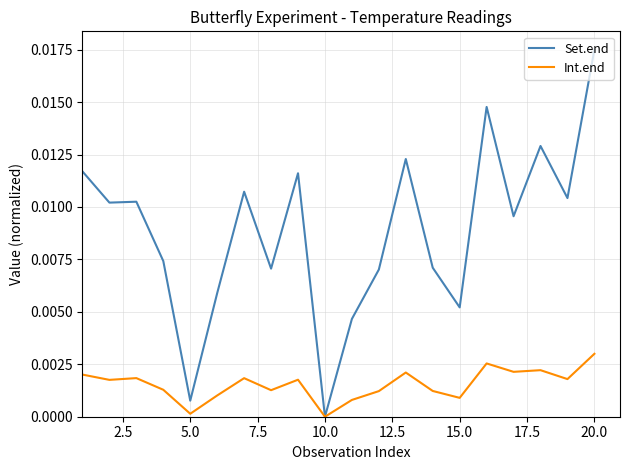

Which series has the largest range (max minus min)?

Set.end